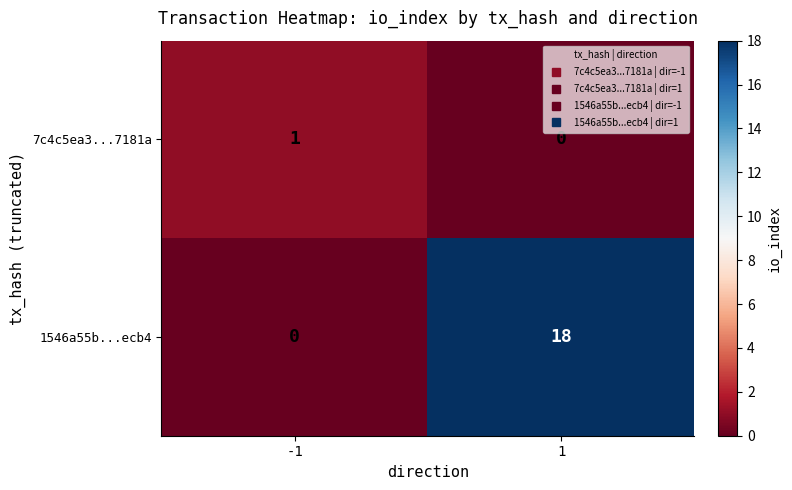

What is the sum of all 1546a55b...ecb4 values?

18